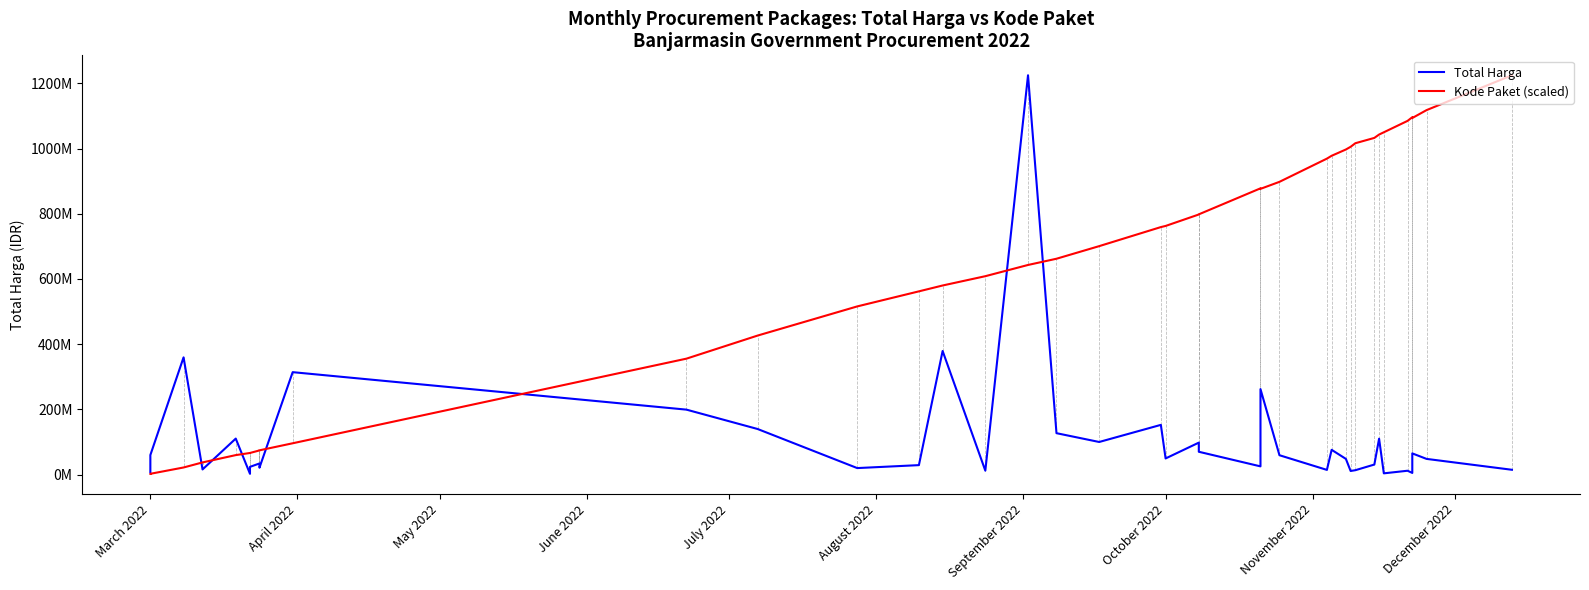

What is the difference between the maximum and minimum values in the Kode Paket (scaled) series?

1222286250.0